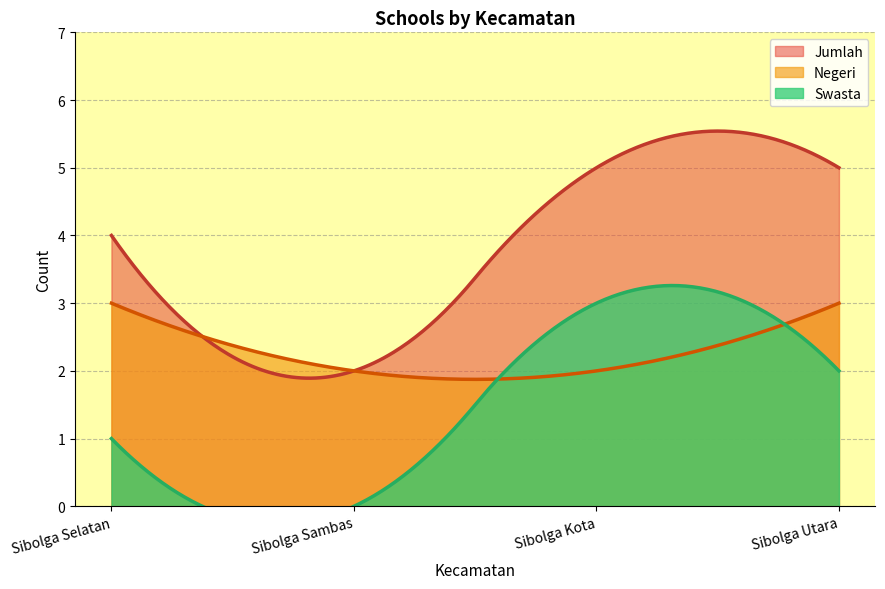

What are all the series names shown in the legend?

Negeri, Swasta, Jumlah